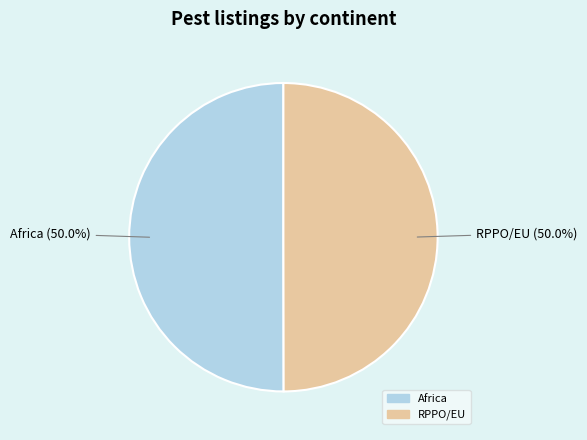

How many slices are in this pie chart?

2